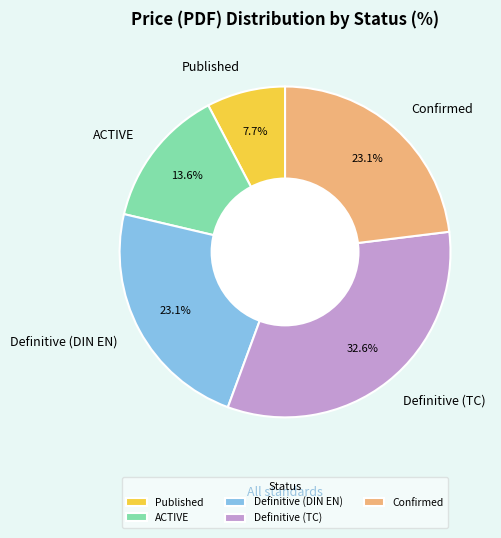

How many segments does this pie chart have?

5